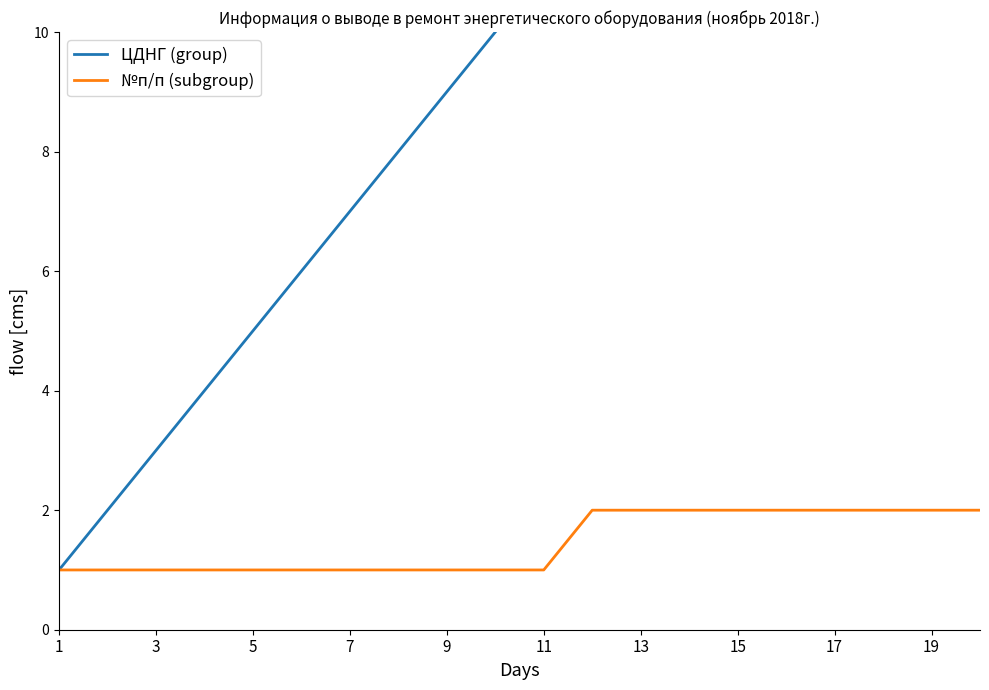

What is the total value across all series at 13?

8